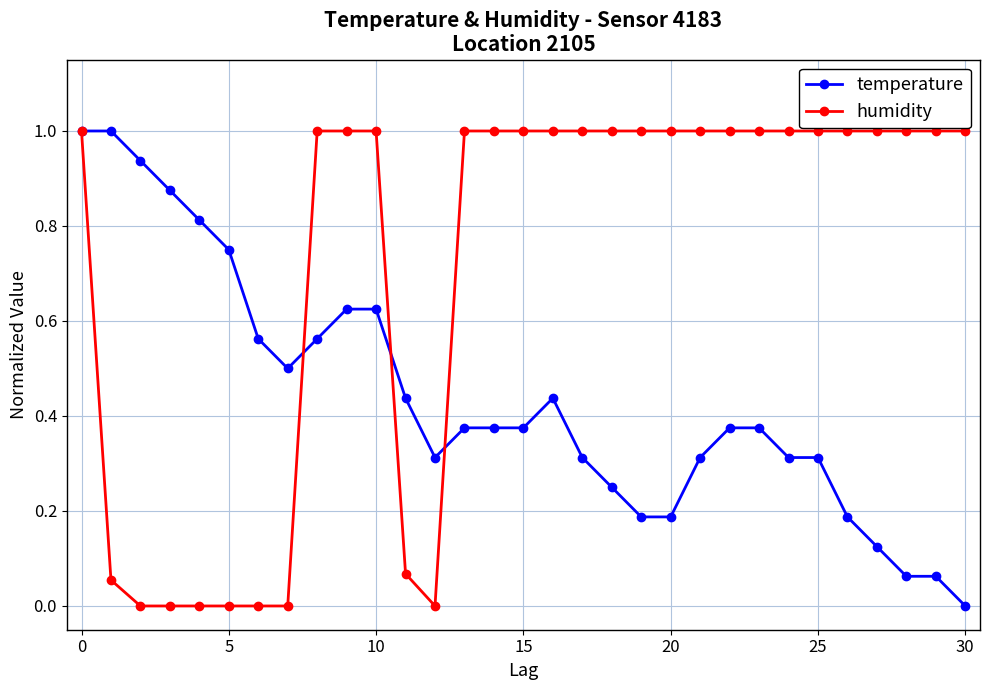

Which series has the largest total across all categories?

humidity